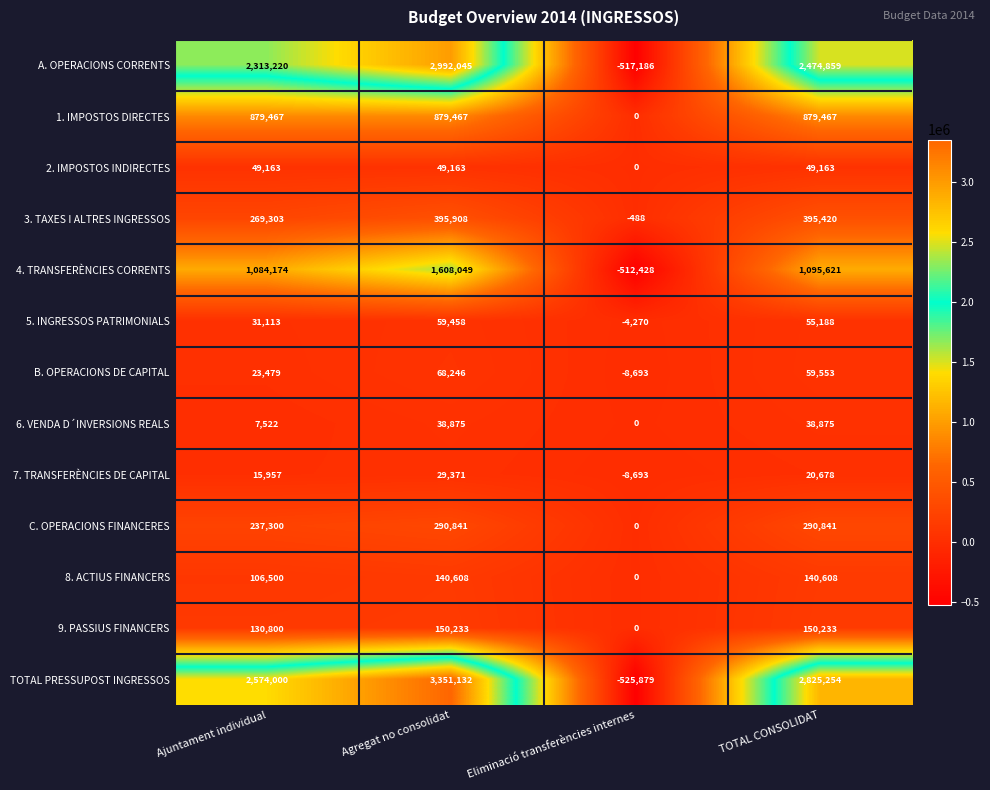

How many series are shown in this chart?

13